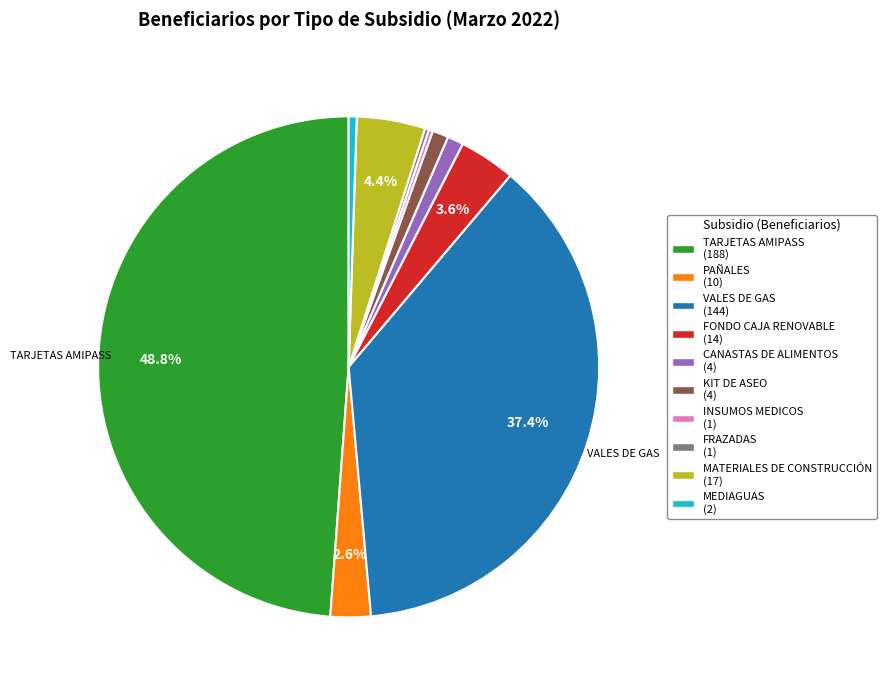

Does any single category account for the majority?

No